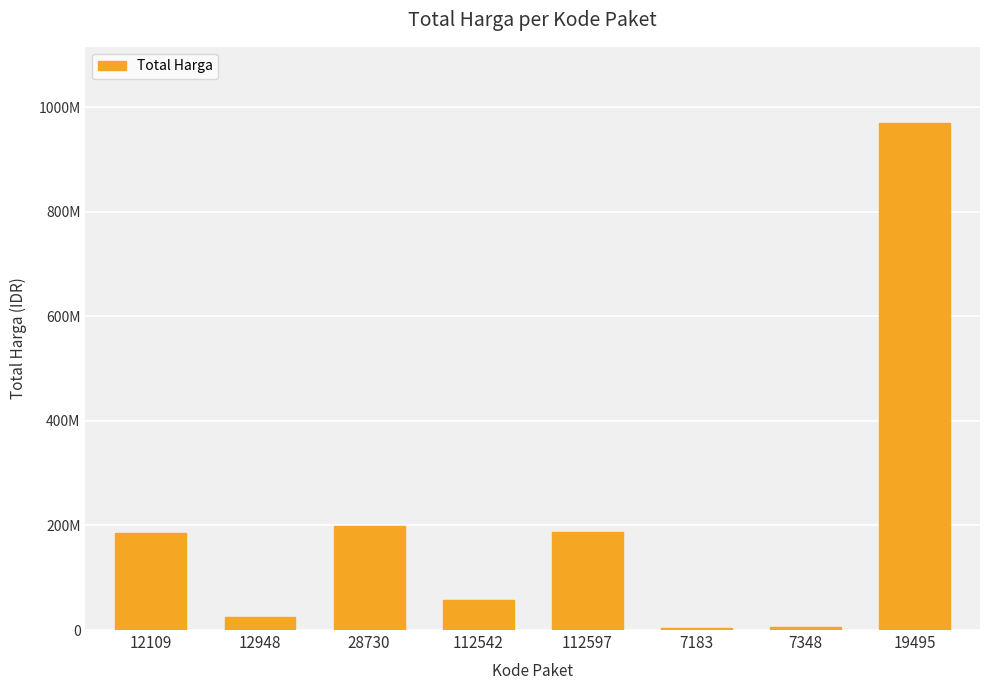

Between 112597 and 7348, which is larger?

112597